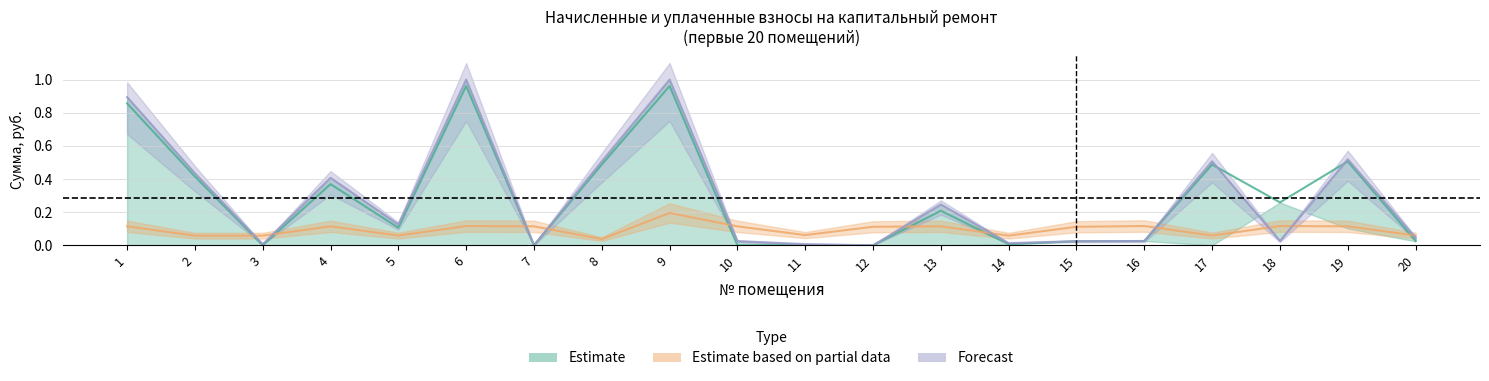

What is the difference between the zadolzhennost values at 10 and 19?

0.5